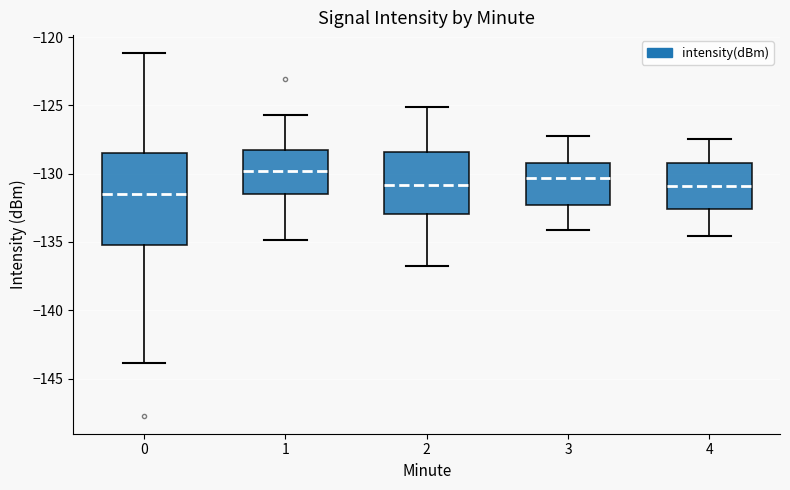

Reading left to right, read every box against the y-axis: the position of its median line, the range the box covers, and the ends of its whiskers. The values are not printed on the chart, so give them approximately, as read against the axis.

0: median -131.5, box -135.0 to -128.5, whiskers -144.0 to -121.0
1: median -130.0, box -131.5 to -128.5, whiskers -135.0 to -125.5
2: median -131.0, box -133.0 to -128.5, whiskers -137.0 to -125.0
3: median -130.5, box -132.5 to -129.0, whiskers -134.0 to -127.0
4: median -131.0, box -132.5 to -129.0, whiskers -134.5 to -127.5